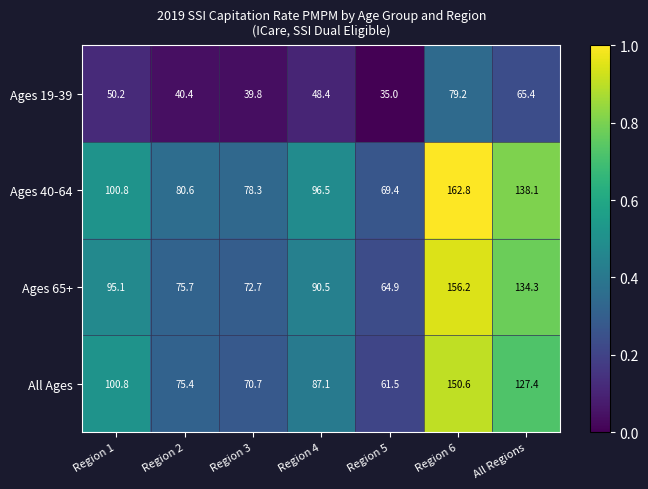

The value of Ages 19-39 at All Regions is 65.4. True or false?

True